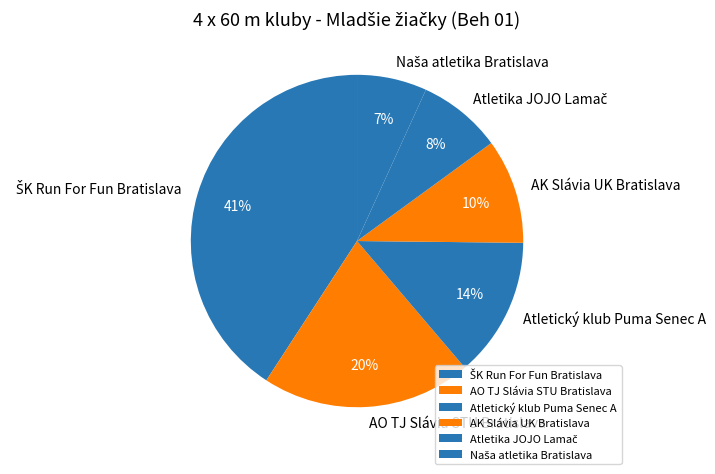

The Atletický klub Puma Senec A slice represents 14% of the pie. True or false?

True